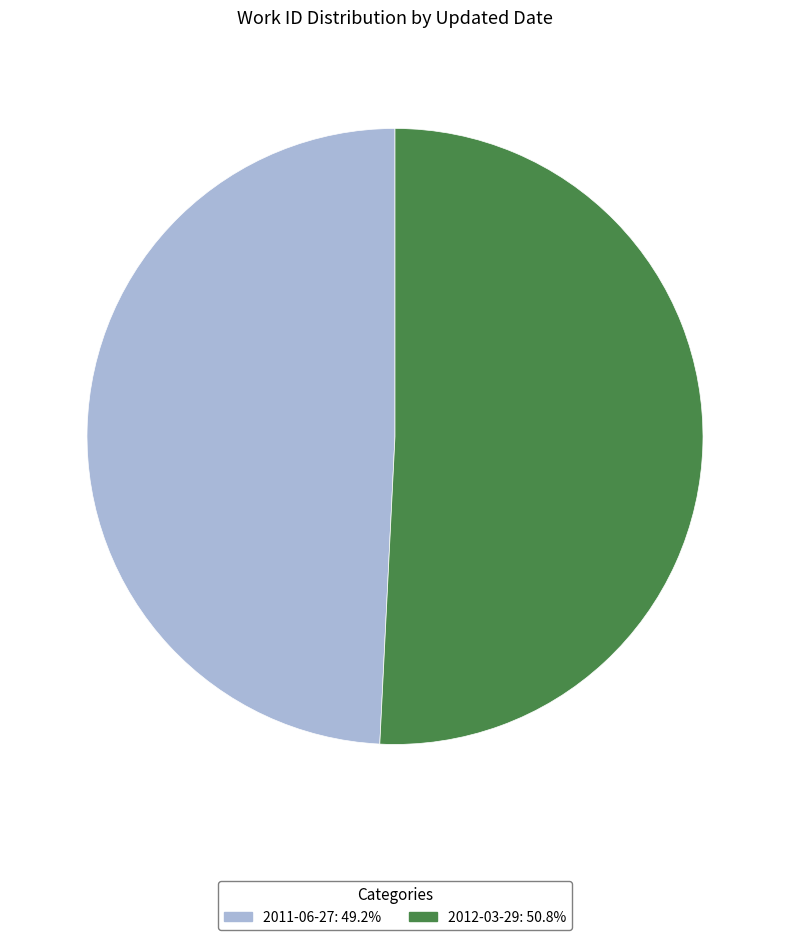

Is the sum of 2012-03-29: 50.8% and 2011-06-27: 49.2% greater than half?

Yes